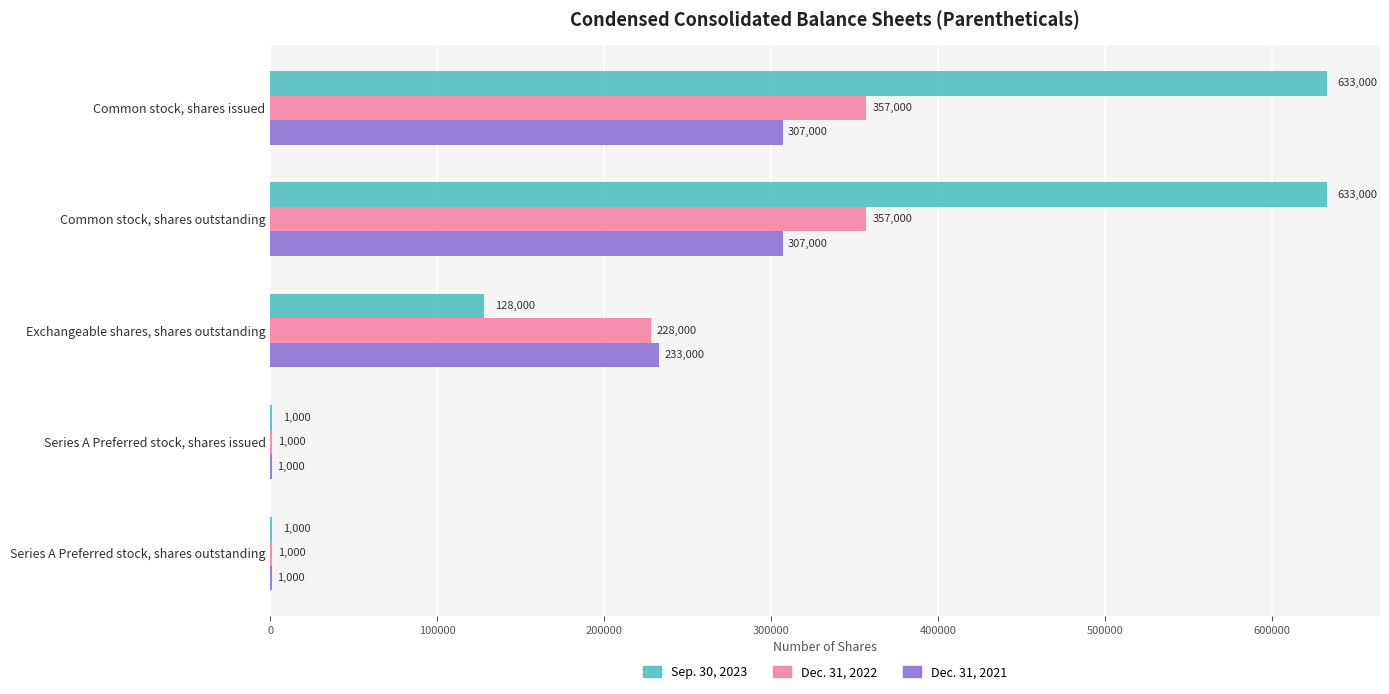

How many data points does each series have?

5